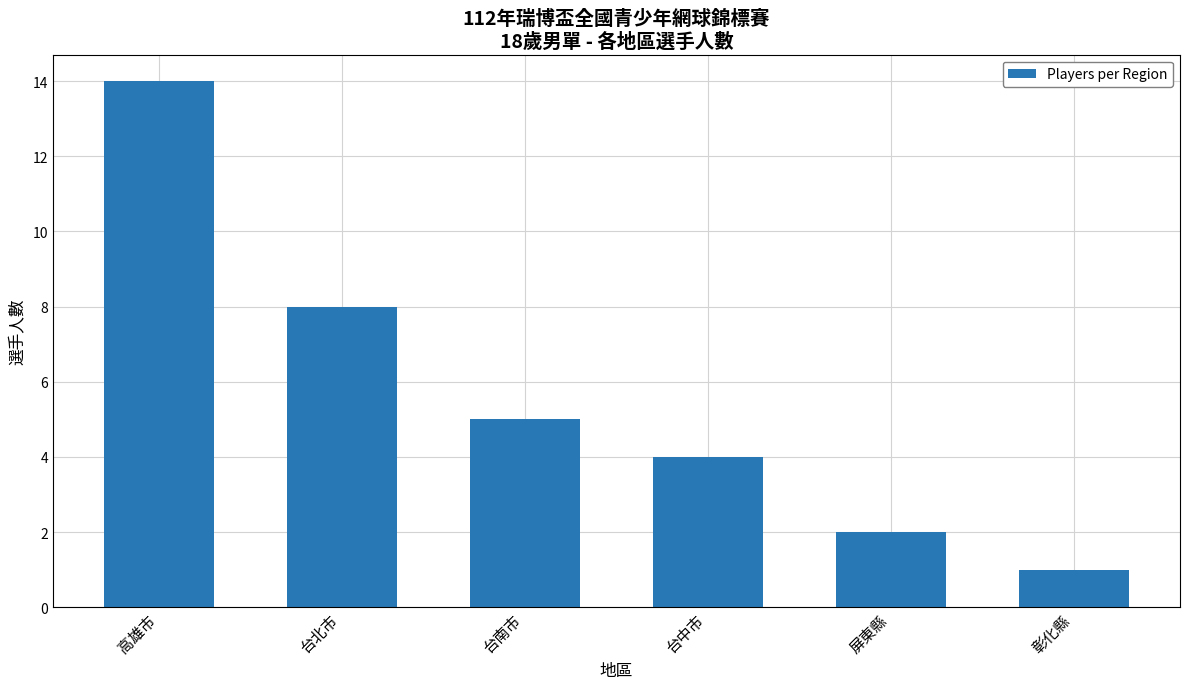

How many distinct data groups are displayed?

1